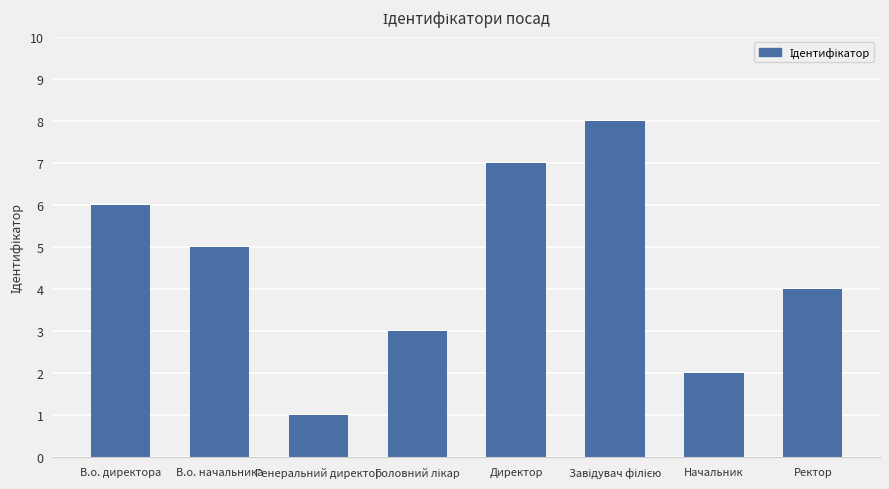

What is the difference between the second highest and second lowest values?

5